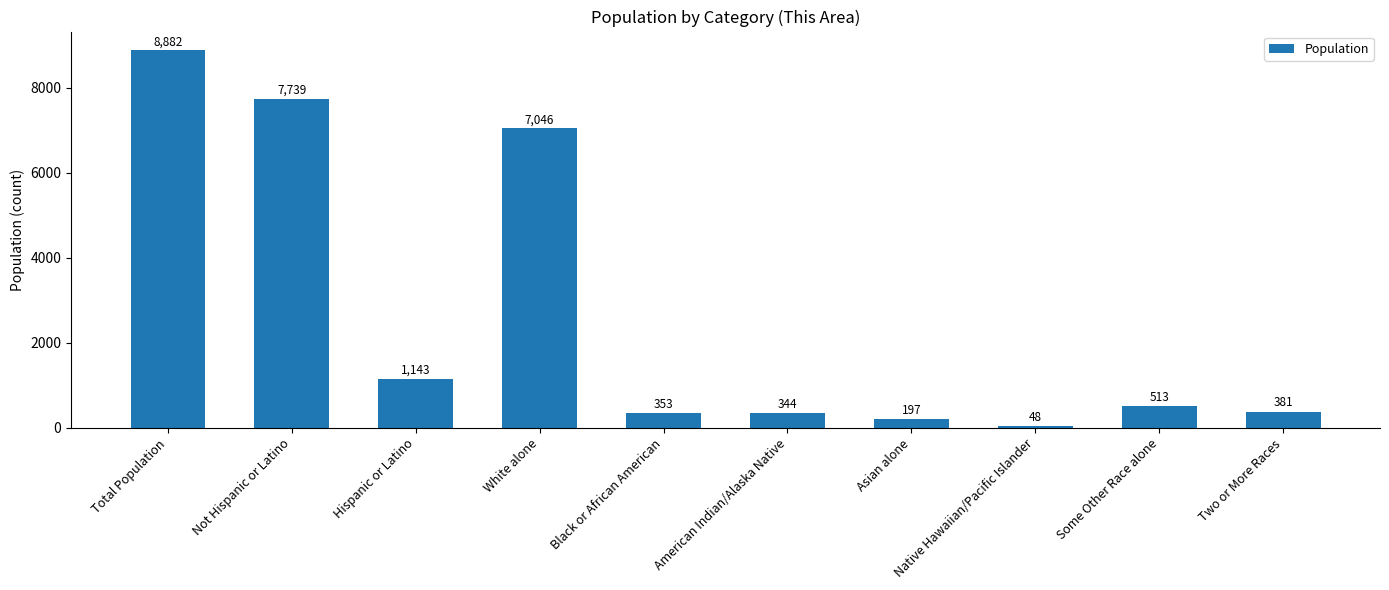

What is the value of the 2nd bar from the left?

7739